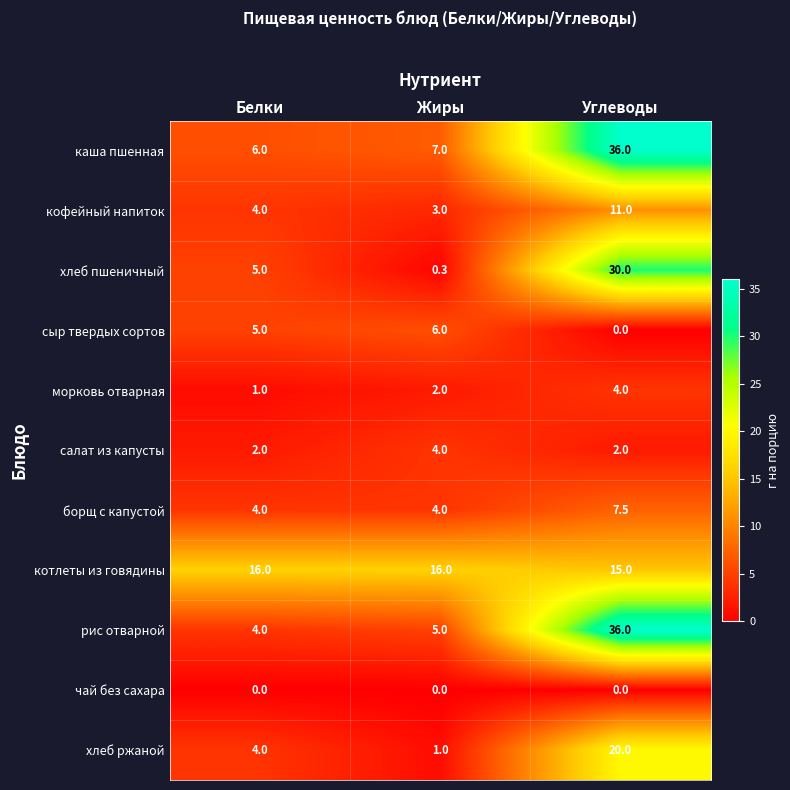

What is the minimum value for каша пшенная?

6.0